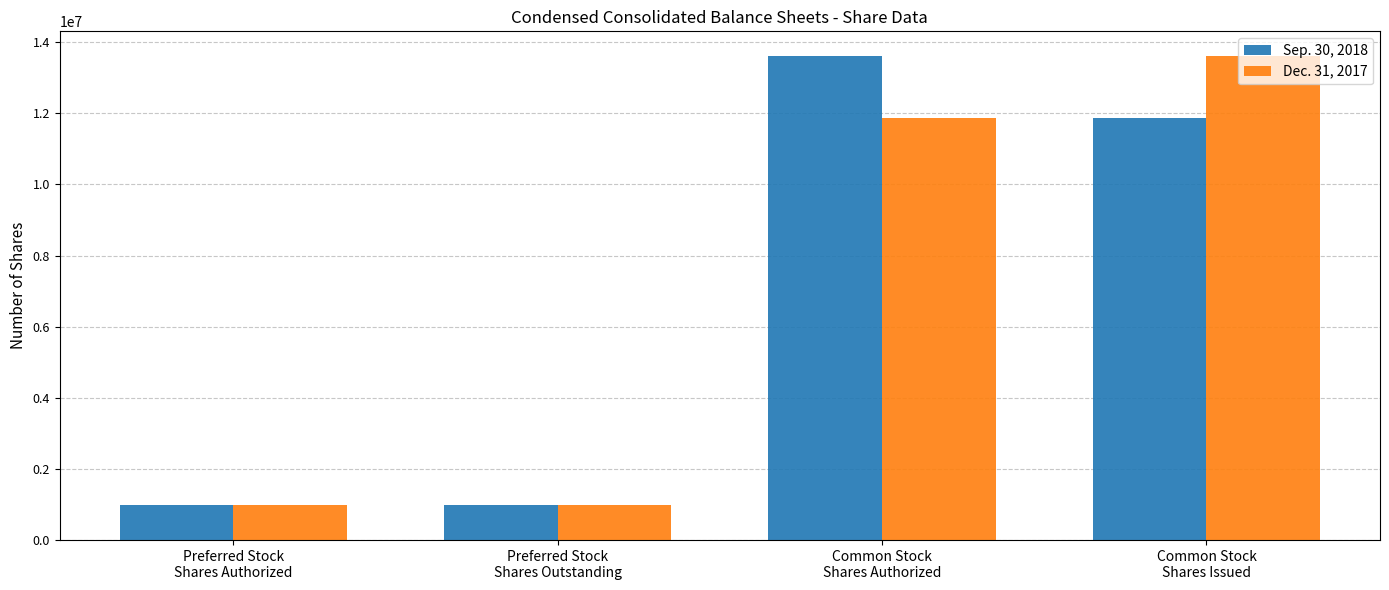

What is the value of the Dec. 31, 2017 bar at the 2nd from the left?

987102